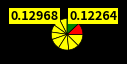

Count the number of slices in the pie.

10